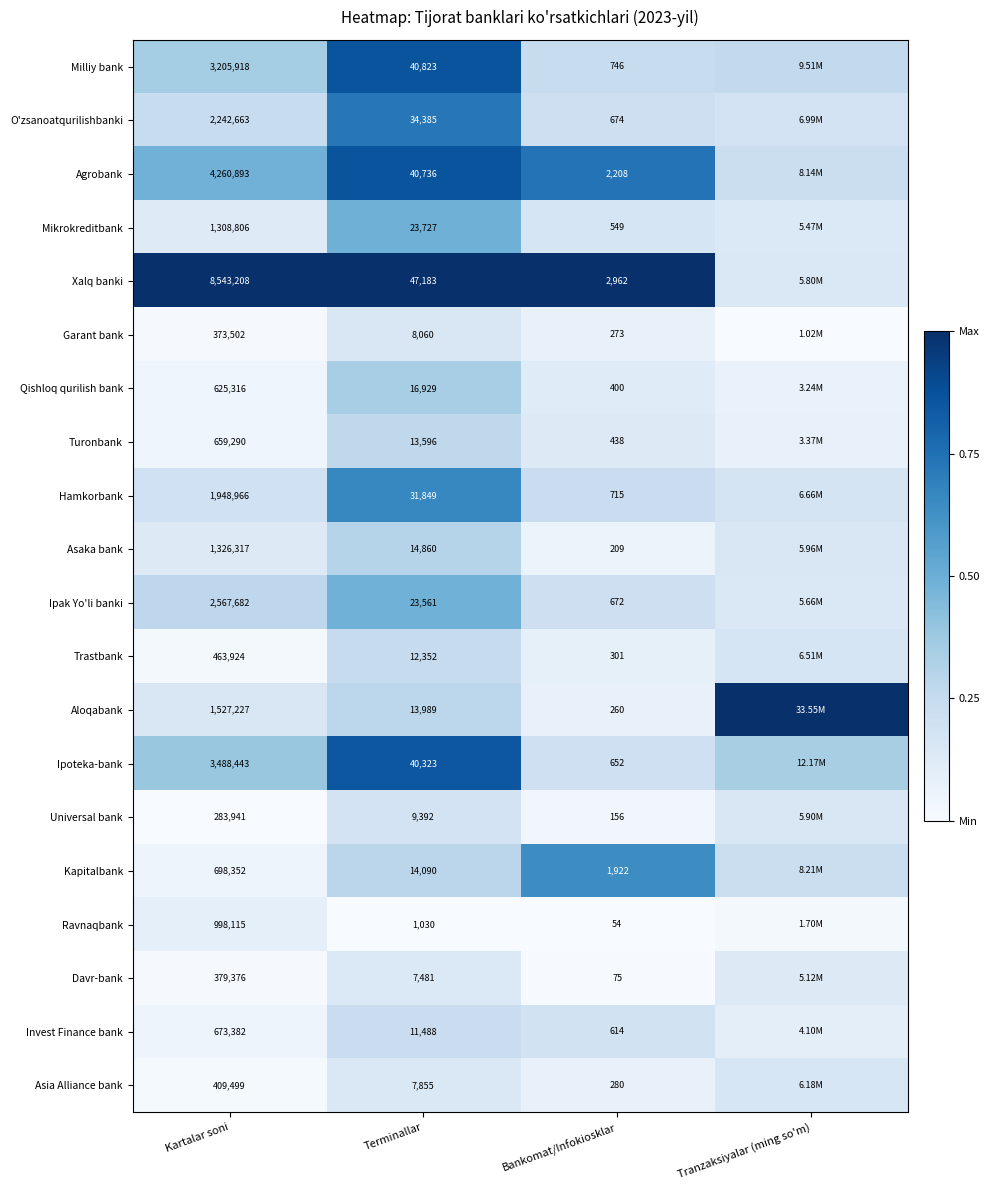

Is the value of Aloqabank at Kartalar soni greater than the value of Kapitalbank at Terminallar?

Yes